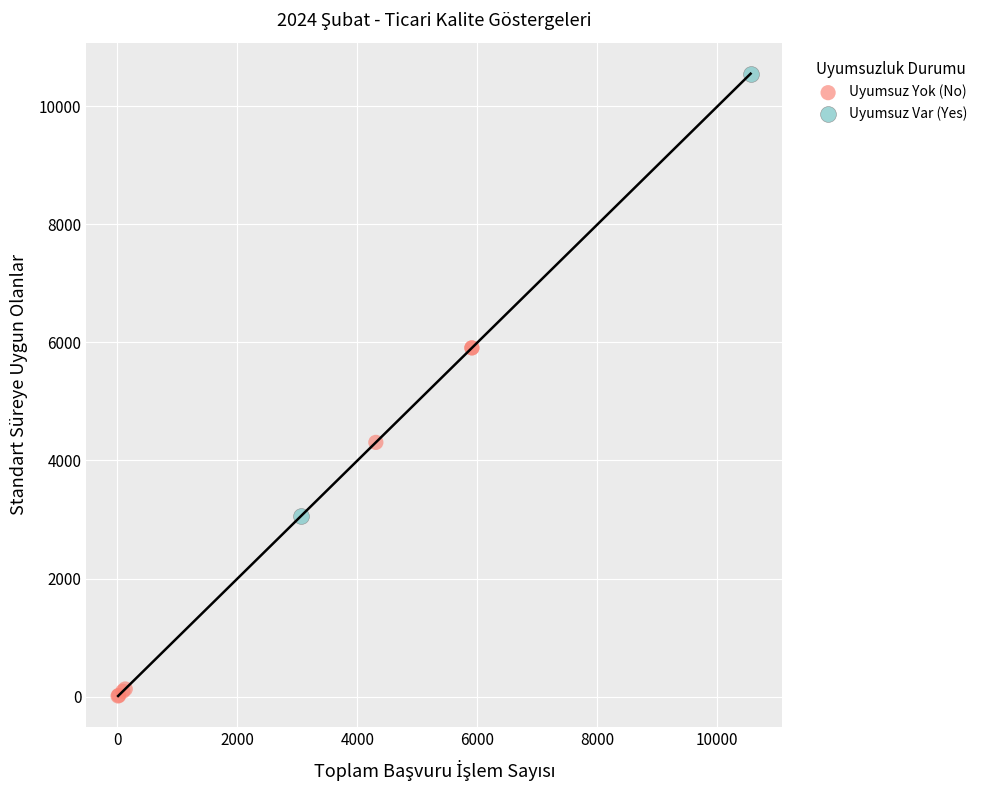

Which series contains the lowest Y value?

Uyumsuz Yok (No)